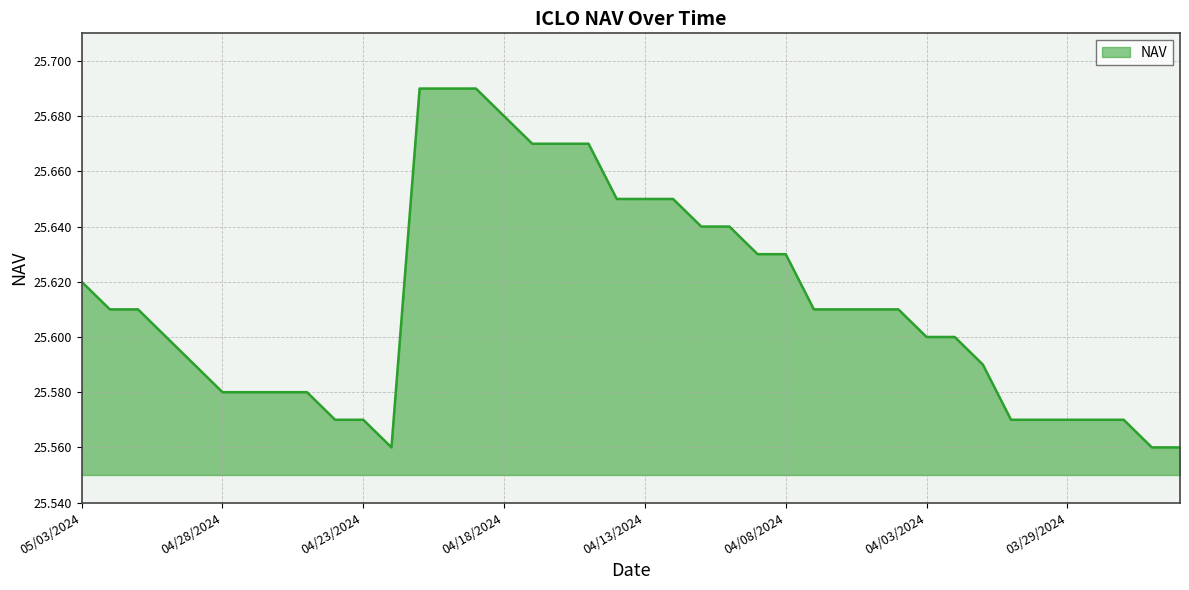

At which label is the value closest to 25?

04/22/2024